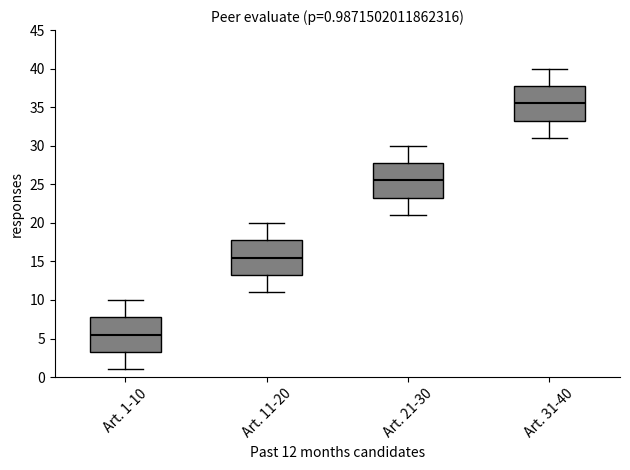

Which box has the lowest median line?

Art. 1-10